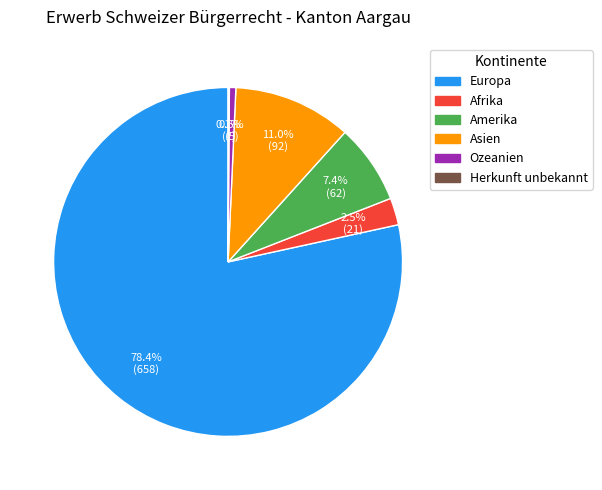

Which has a higher value, Asien or Ozeanien?

Asien